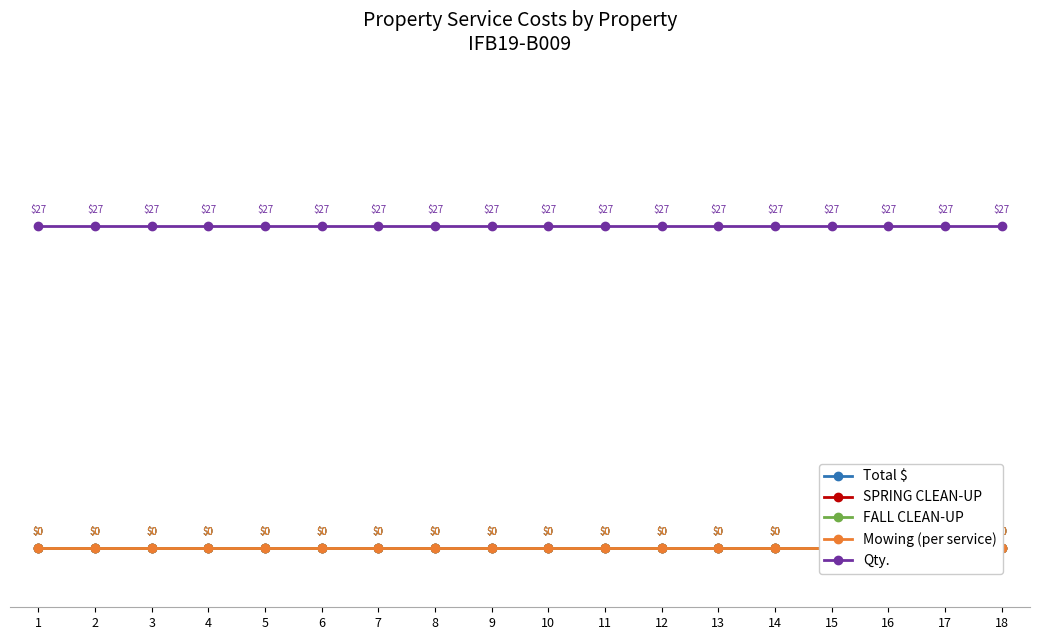

What is the difference between the highest and lowest values at 4?

27